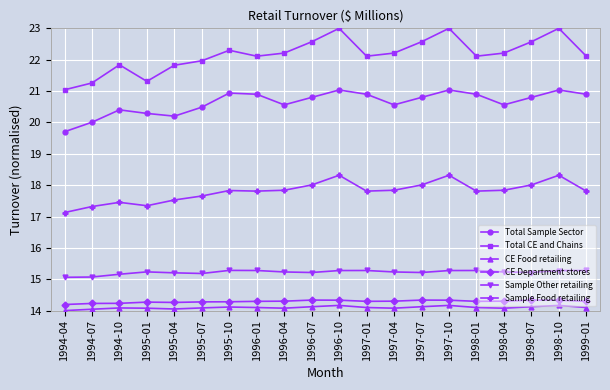

Which series has the largest total across all categories?

Total CE and Chains